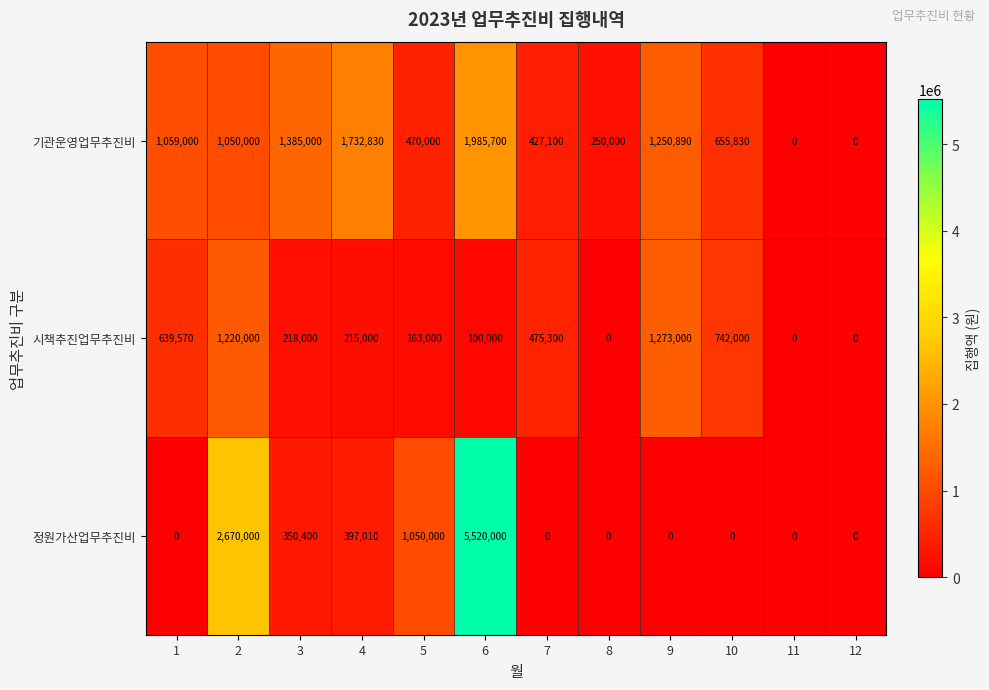

How many values in the 시책추진업무추진비 series are below 218000?

6